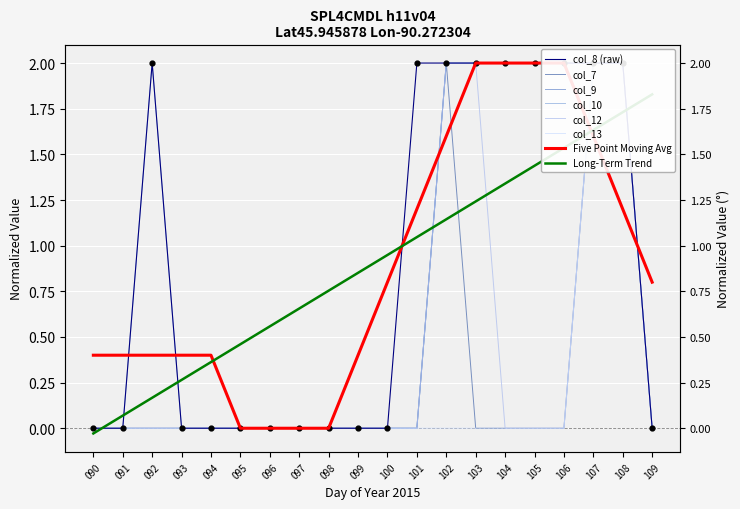

Is the value of col_8 at 091 greater than the value of col_10 at 107?

No